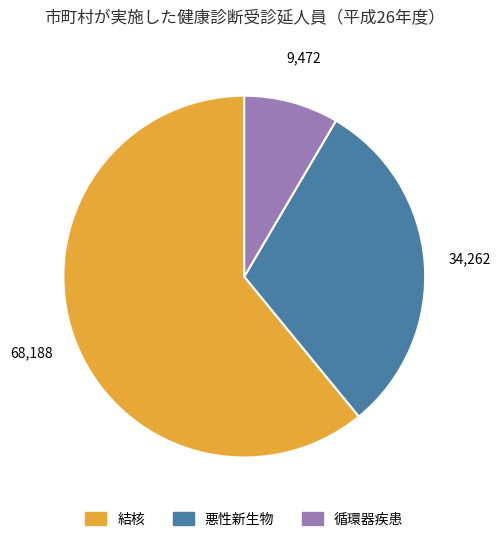

Does any single category account for the majority?

Yes